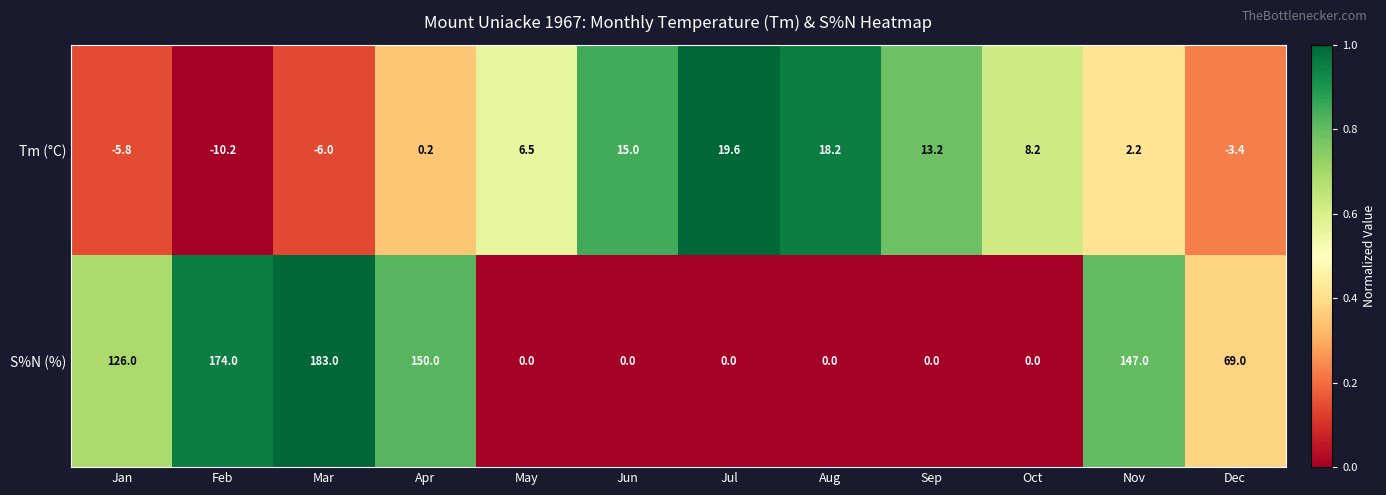

How many data points does each series have?

12